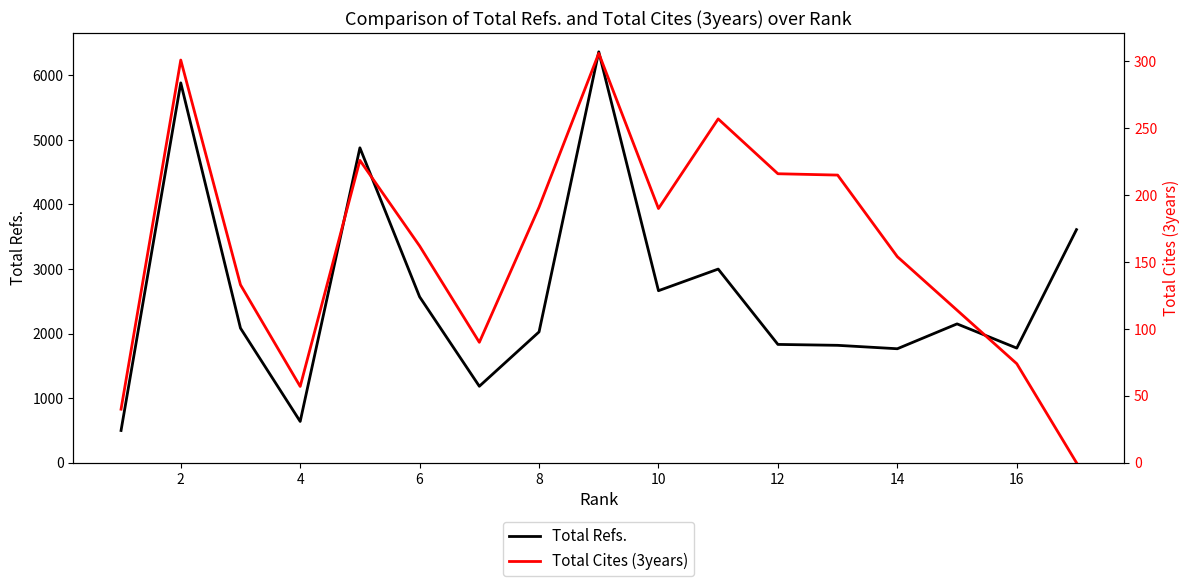

True or false: Total Cites (3years) and Total Refs. cross at least once.

False